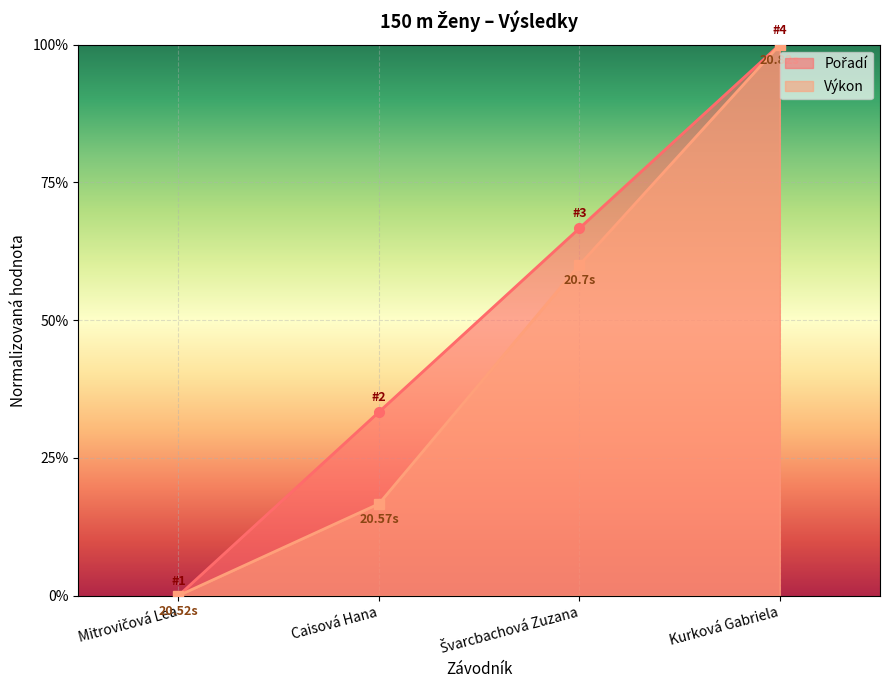

At how many categories does at least one series exceed 0?

3